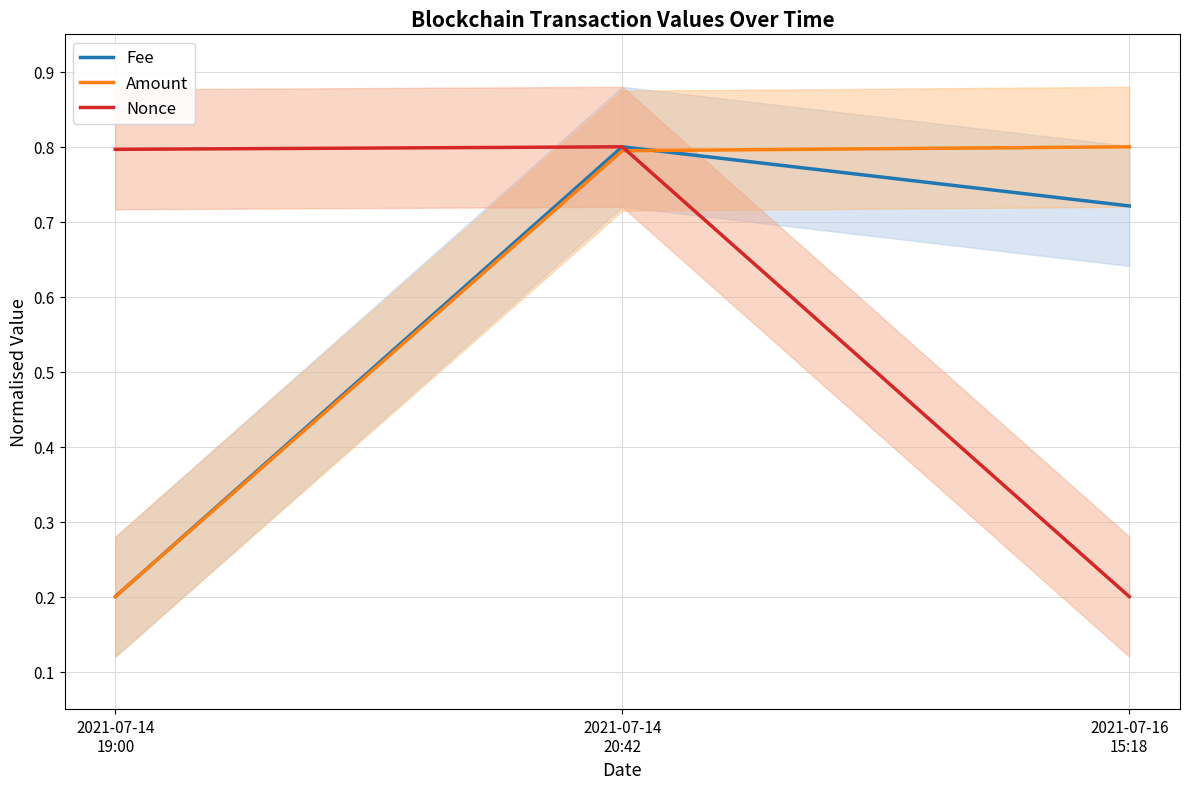

Between 2021-07-14
20:42 and 2021-07-16
15:18, which series saw the biggest shift?

Nonce